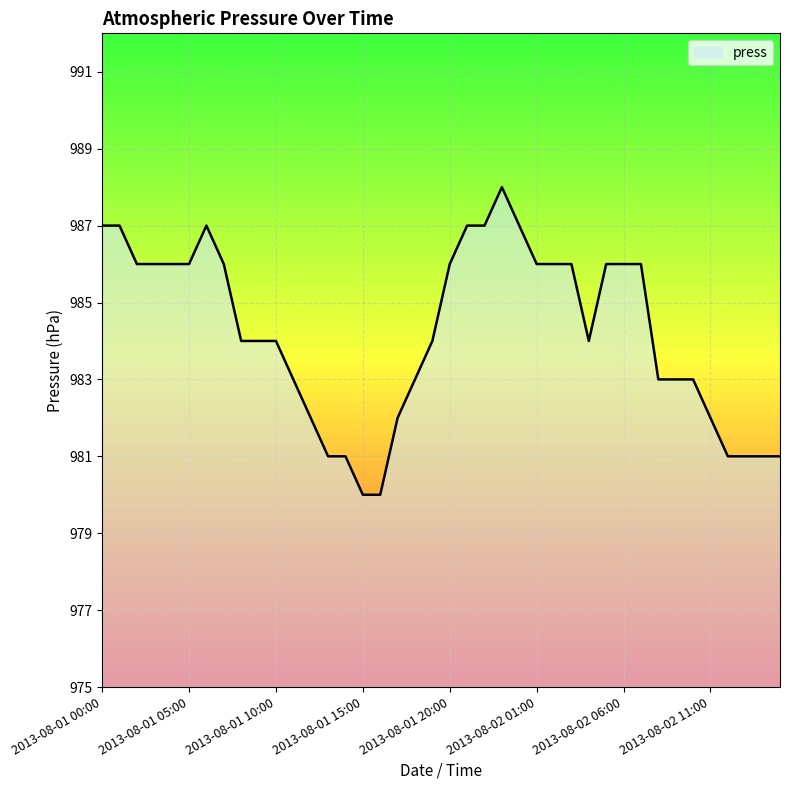

What is the smallest value displayed?

980